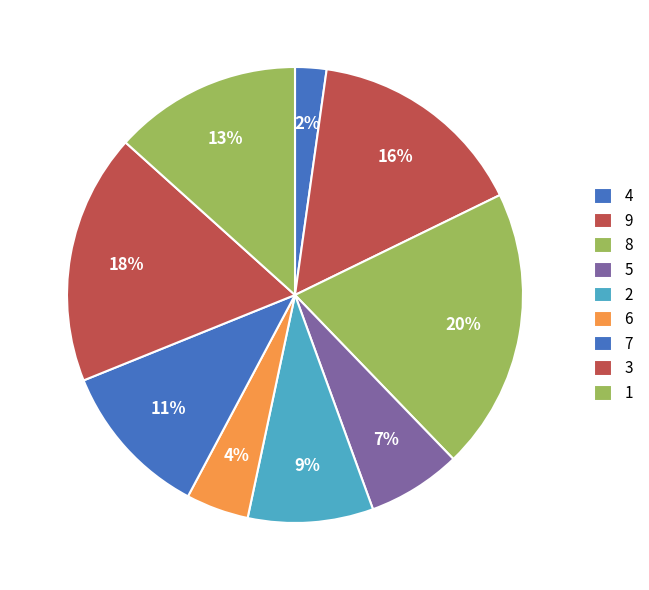

How many segments does this pie chart have?

9